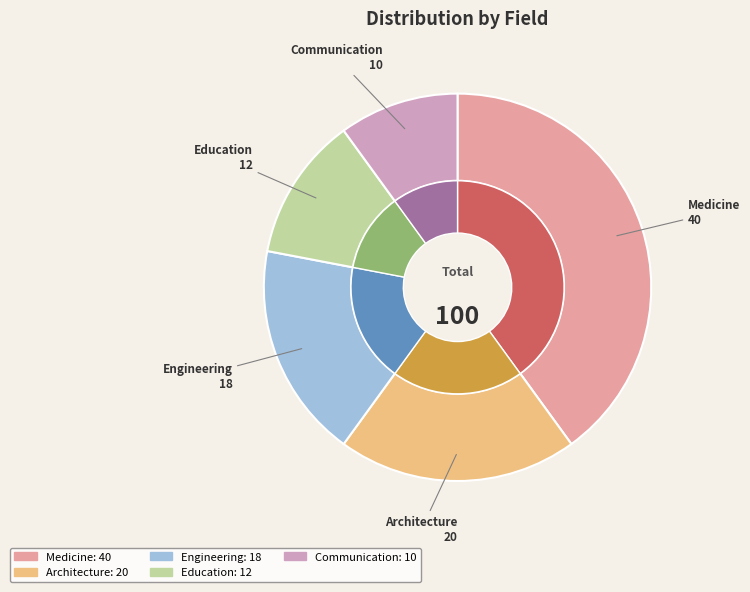

Between Engineering and Education, which is larger?

Engineering